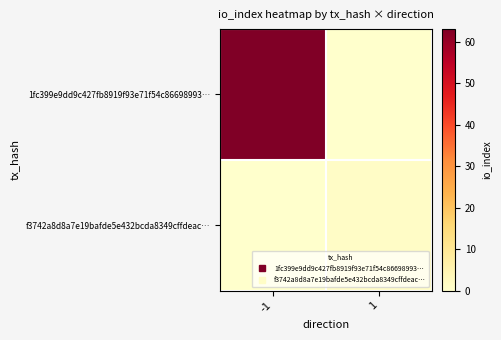

Which series has the largest total across all categories?

1fc399e9dd9c427fb8919f93e71f54c86698993…